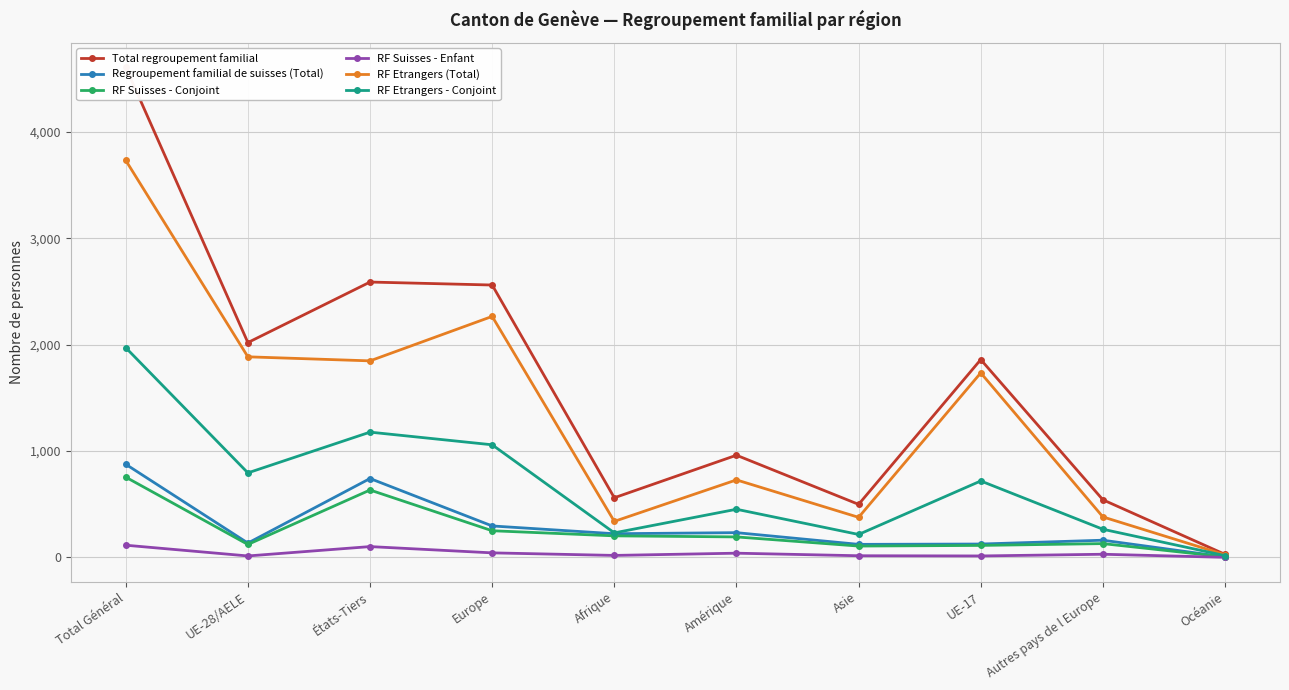

What is the average value of the RF Etrangers (Total) series?

1331